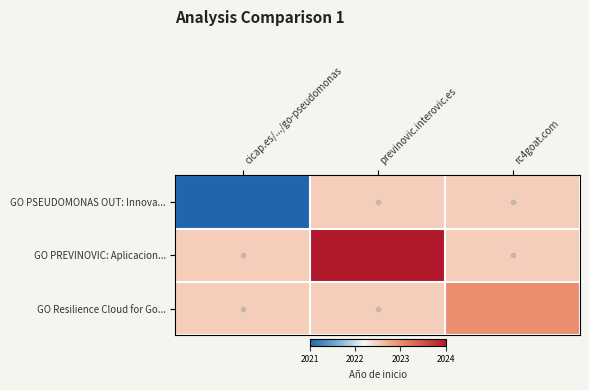

Count the number of data series in this chart.

3